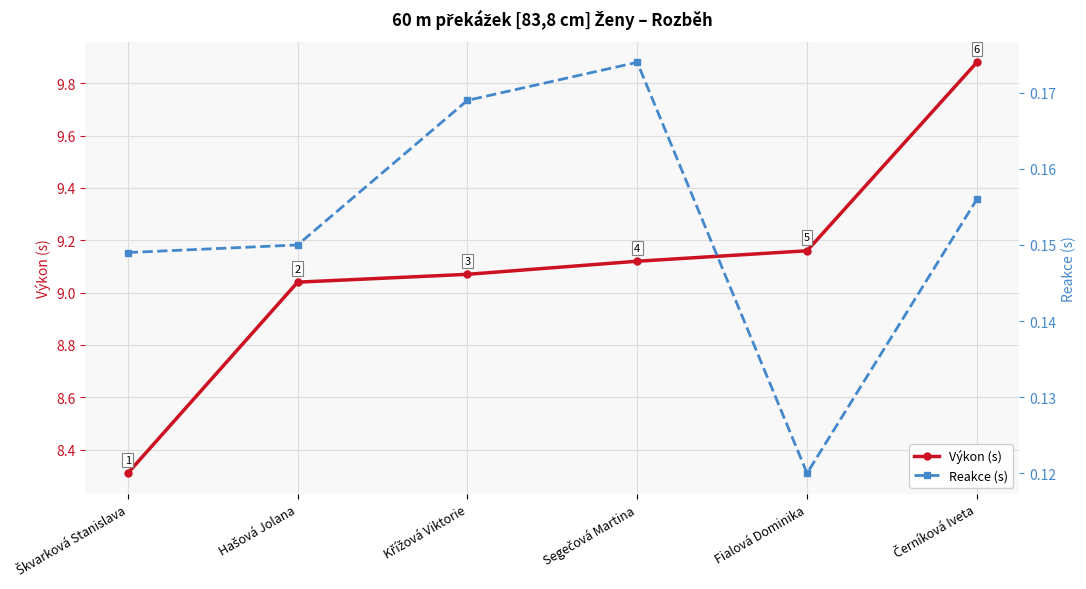

List the series in order of their overall mean, lowest first.

Reakce (s), Výkon (s)